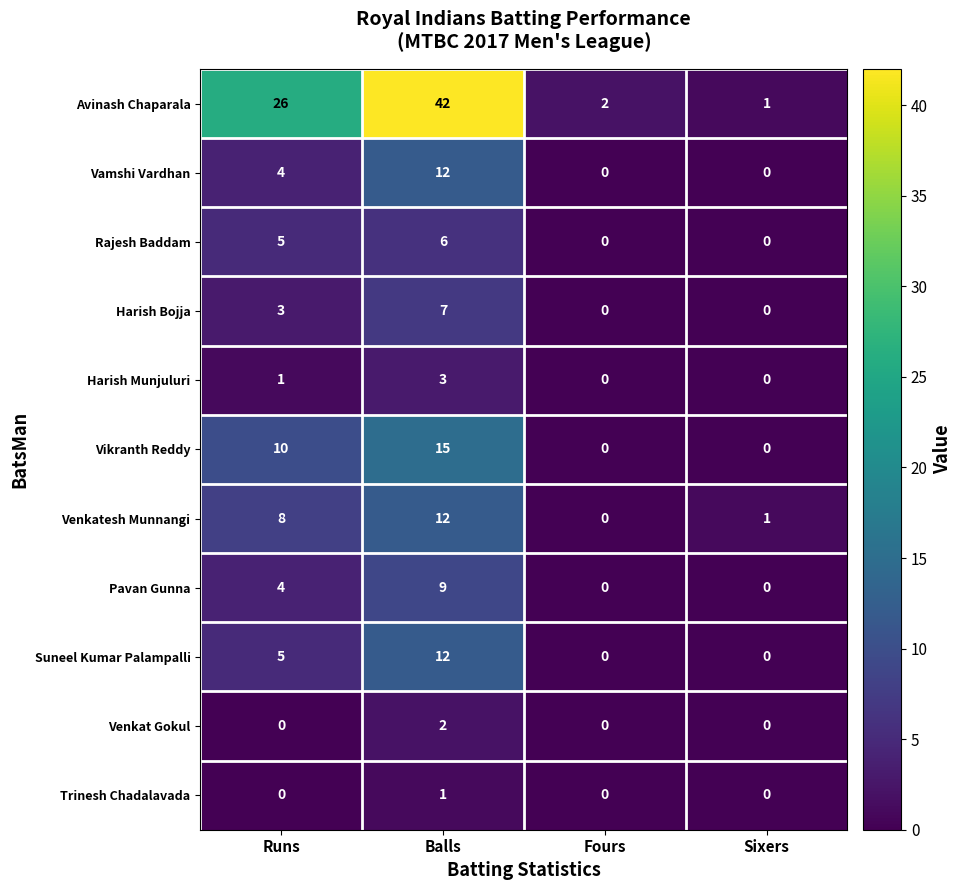

The Harish Munjuluri series shows 0 at Sixers. True or false?

True